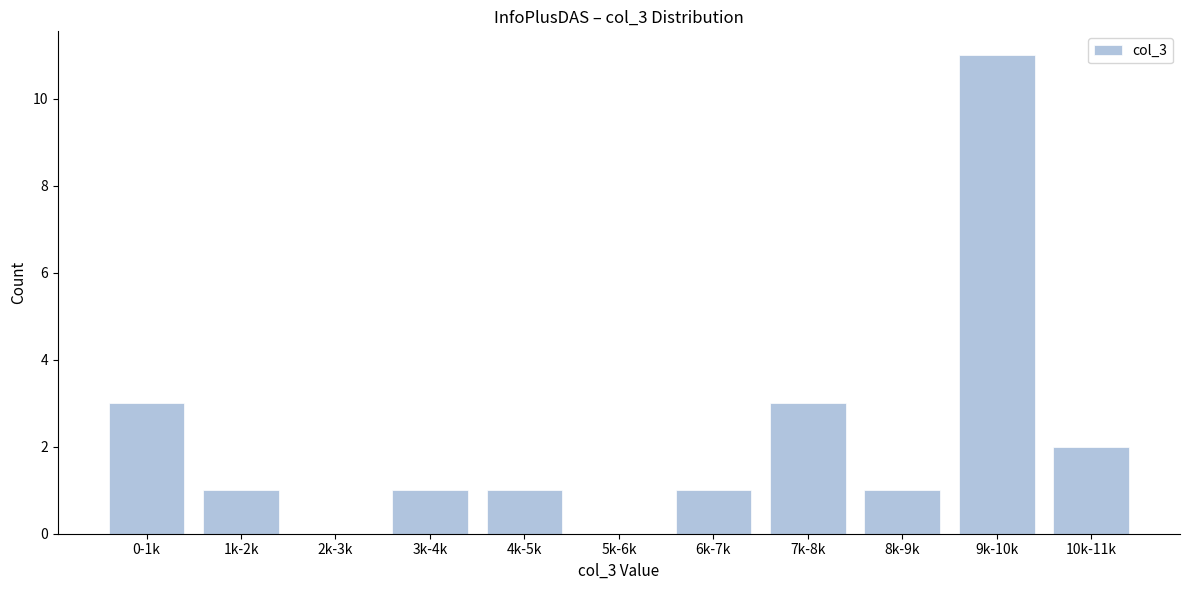

Reading right to left, transcribe all the data shown in this chart.

10k-11k=2	9k-10k=11	8k-9k=1	7k-8k=3	6k-7k=1	5k-6k=0	4k-5k=1	3k-4k=1	2k-3k=0	1k-2k=1	0-1k=3